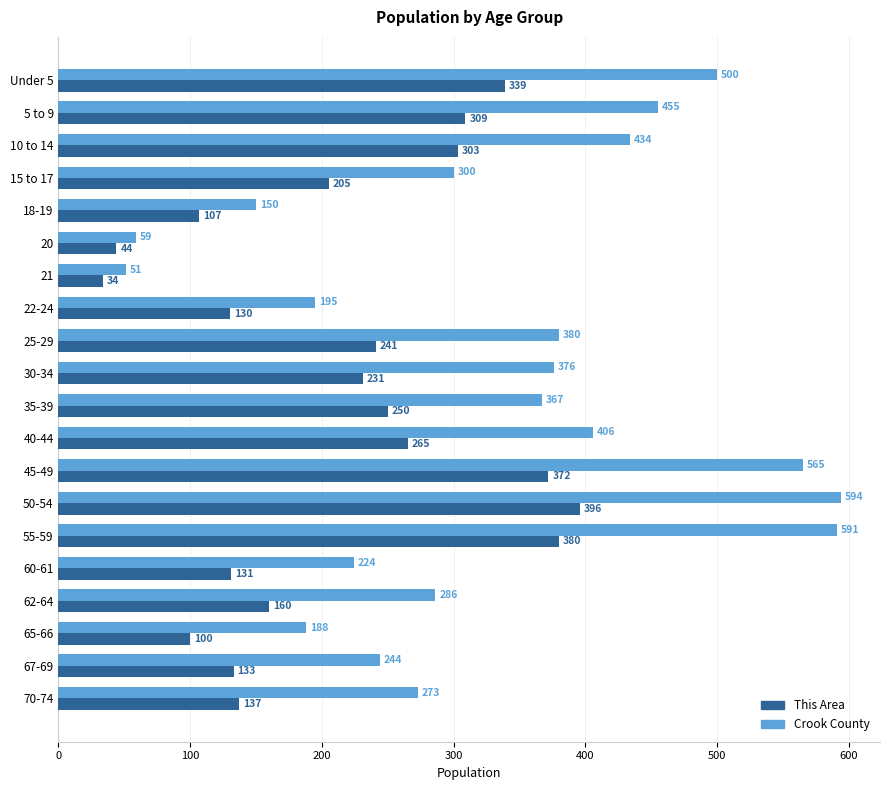

Which category has the lowest value in the Crook County series?

21